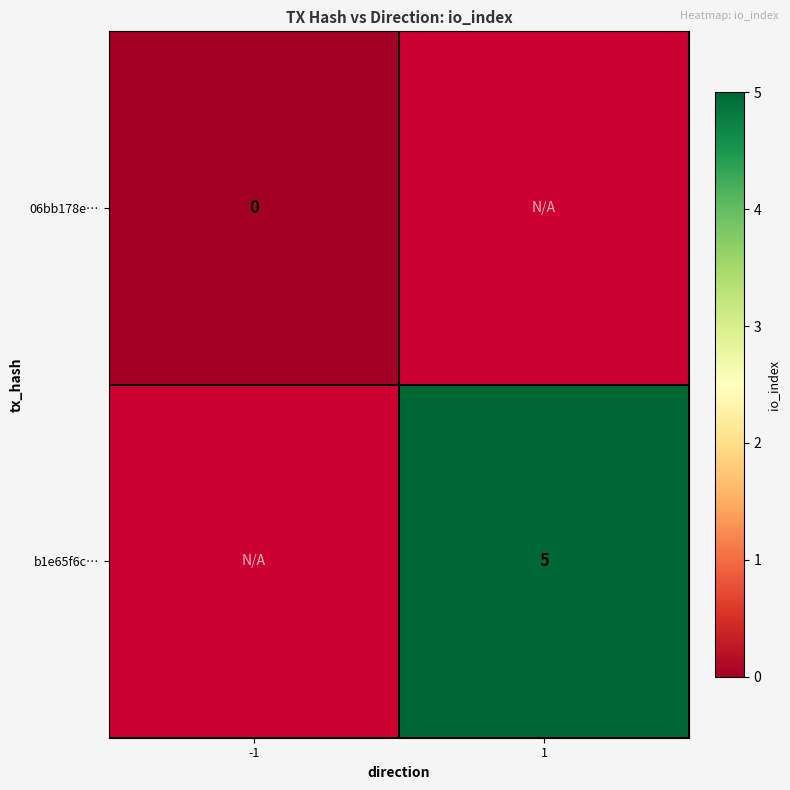

Is it true that b1e65f6c… equals 7 at 1?

False